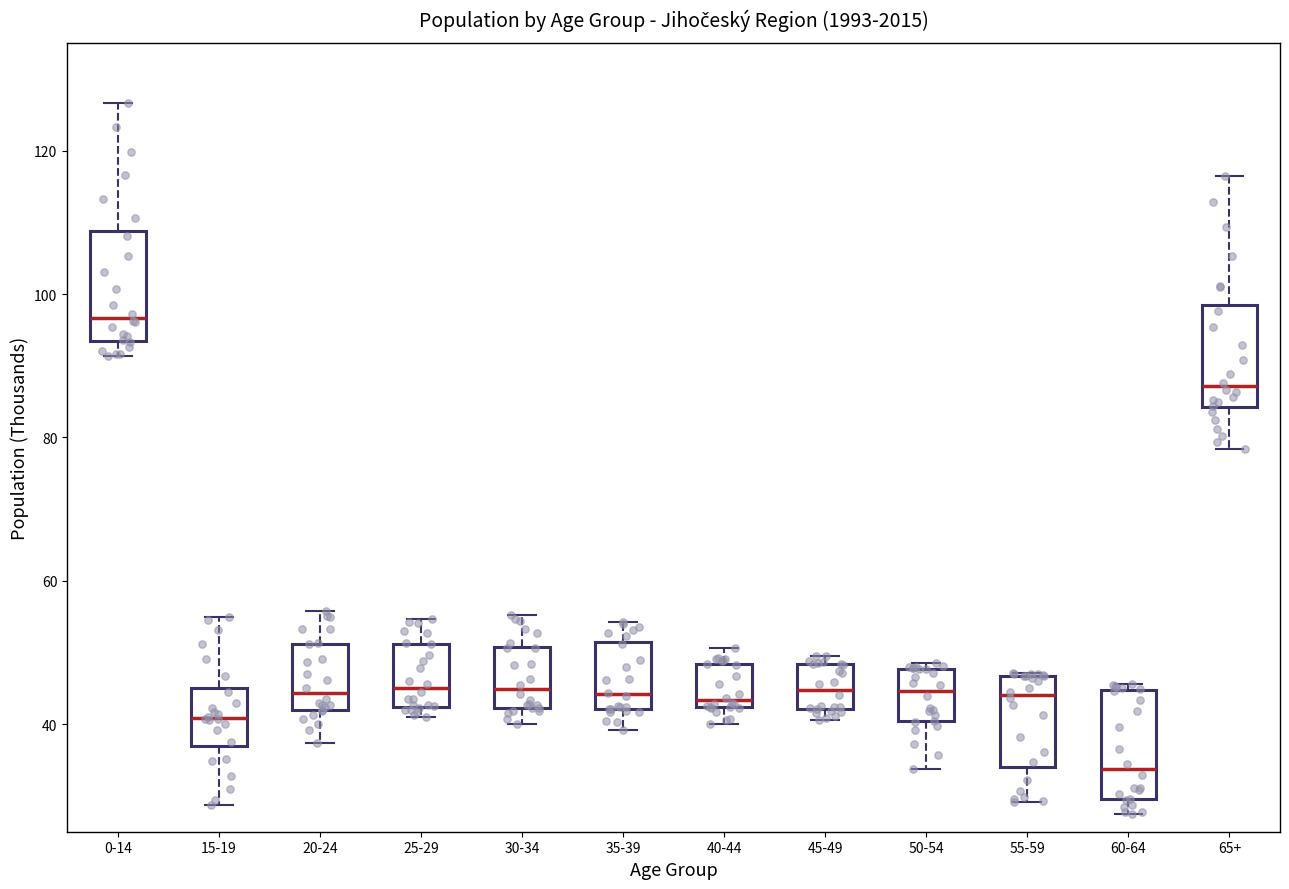

Reading left to right, transcribe this box plot: for each box, give where its median line is, the range the box spans, and where its two whiskers end, as read against the y-axis. The values are not printed on the chart, so give them approximately, as read against the axis.

0-14: median 96, box 94 to 108, whiskers 92 to 126
15-19: median 40, box 36 to 46, whiskers 28 to 54
20-24: median 44, box 42 to 52, whiskers 38 to 56
25-29: median 46, box 42 to 52, whiskers 40 to 54
30-34: median 44, box 42 to 50, whiskers 40 to 56
35-39: median 44, box 42 to 52, whiskers 40 to 54
40-44: median 44, box 42 to 48, whiskers 40 to 50
45-49: median 44, box 42 to 48, whiskers 40 to 50
50-54: median 44, box 40 to 48, whiskers 34 to 48 (just above the box's upper edge)
55-59: median 44, box 34 to 46, whiskers 30 to 48
60-64: median 34, box 30 to 44, whiskers 28 to 46
65+: median 88, box 84 to 98, whiskers 78 to 116